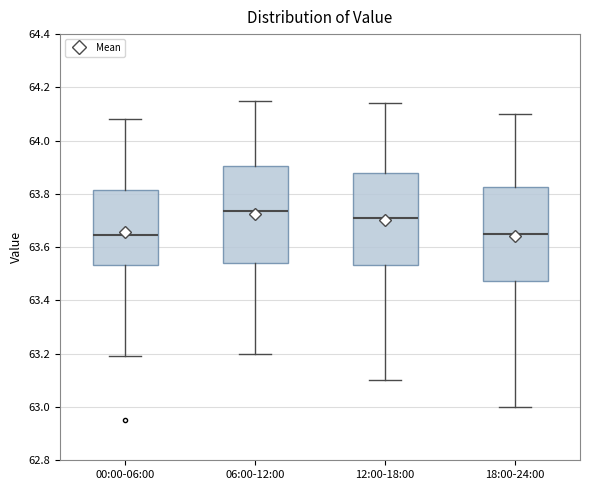

Reading left to right, read every box against the y-axis: the position of its median line, the range the box covers, and the ends of its whiskers. The values are not printed on the chart, so give them approximately, as read against the axis.

00:00-06:00: median 63.64, box 63.54 to 63.82, whiskers 63.20 to 64.08
06:00-12:00: median 63.74, box 63.54 to 63.90, whiskers 63.20 to 64.16
12:00-18:00: median 63.72, box 63.54 to 63.88, whiskers 63.10 to 64.14
18:00-24:00: median 63.66, box 63.48 to 63.82, whiskers 63.00 to 64.10